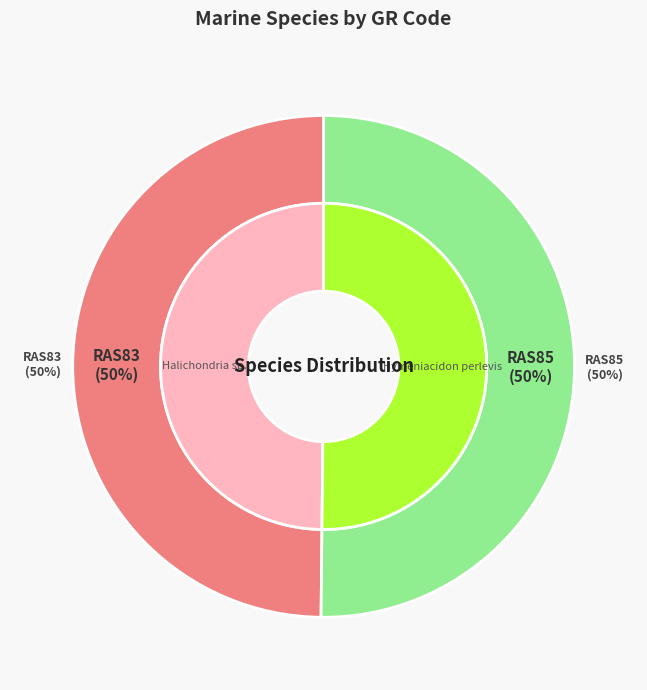

What is the change in value from RAS83 to RAS85?

+856